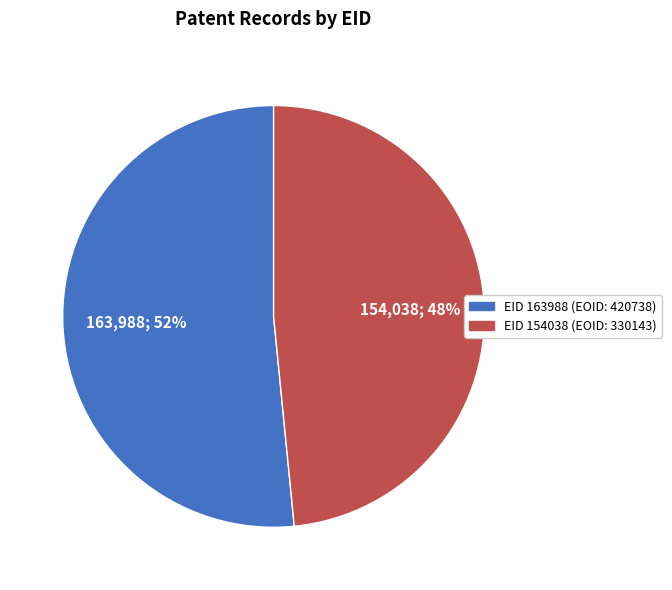

What is the ratio of the value at EID 154038 (EOID: 330143) to the value at EID 163988 (EOID: 420738)?

0.9